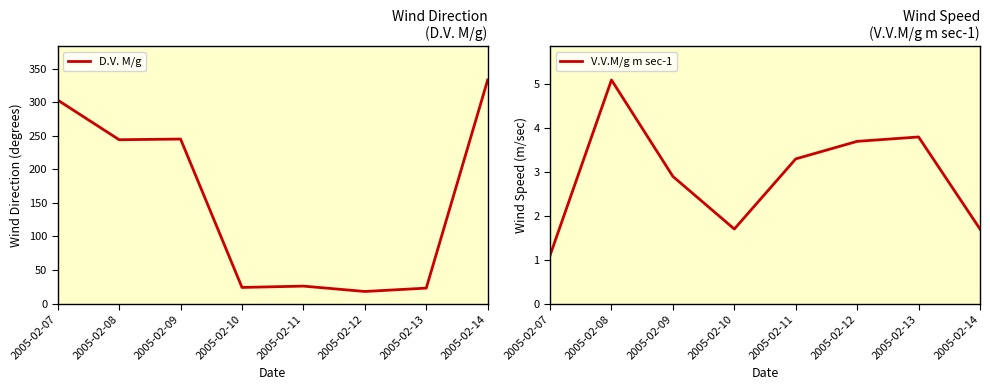

In D.V. M/g, how many points are higher than both neighbors (excluding endpoints)?

2